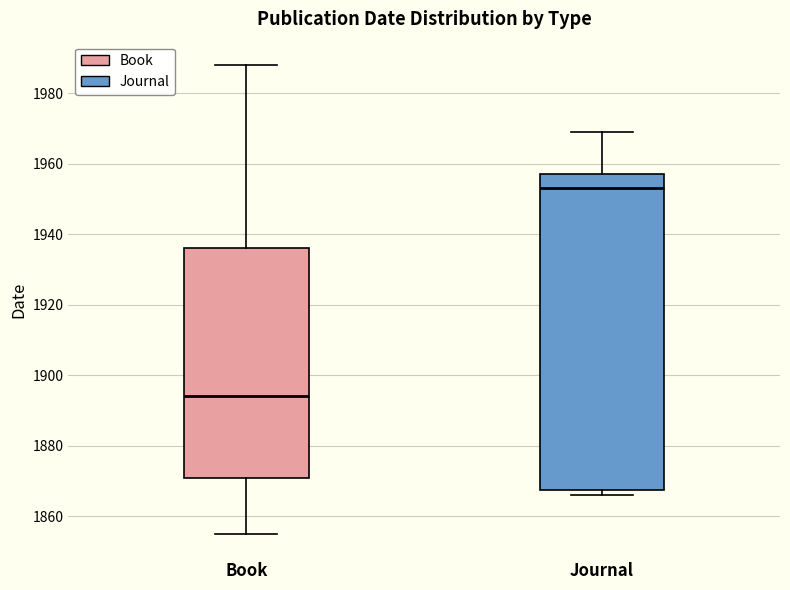

Which box's median line is the lowest?

Book